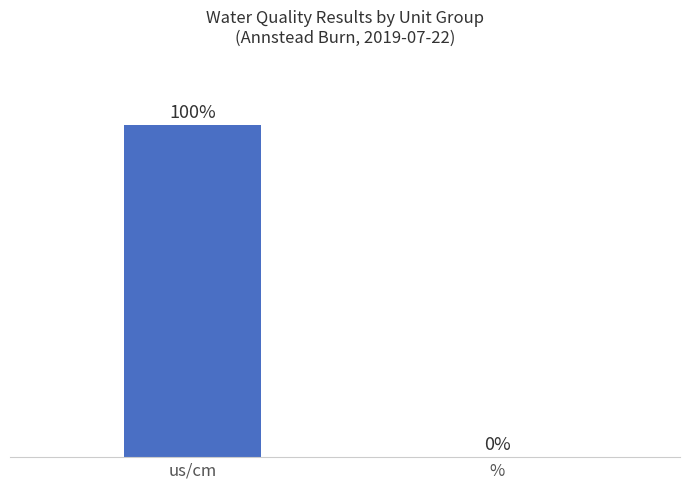

Which label corresponds to the largest value in the chart?

us/cm